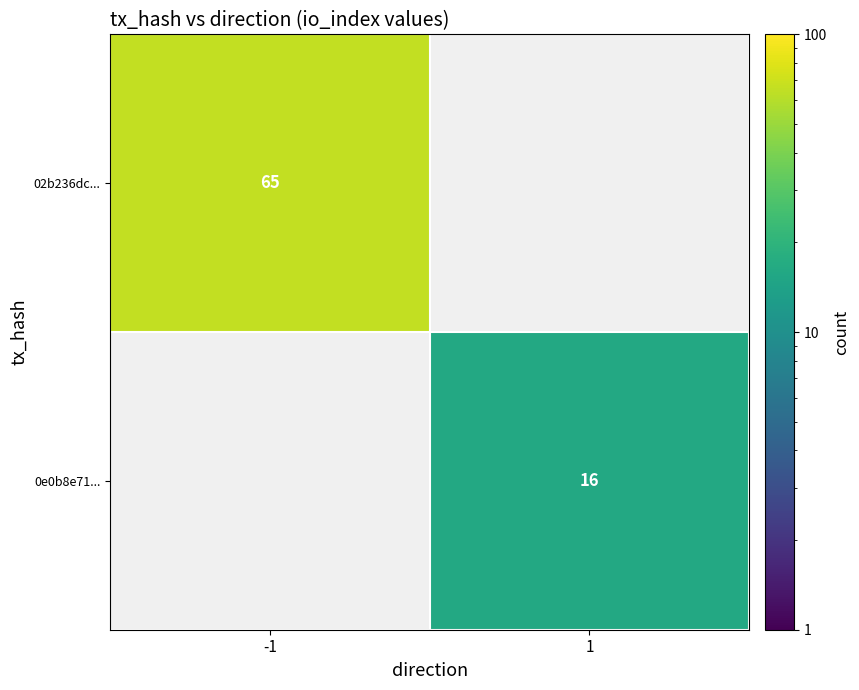

The value of 02b236dc... at -1 is 65. True or false?

True